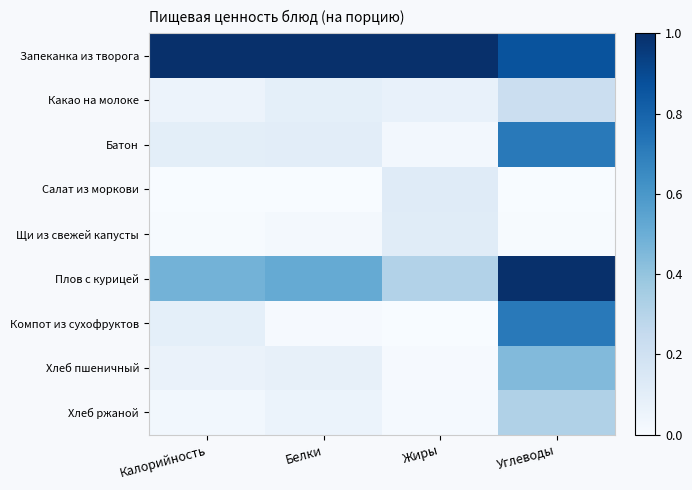

Reading right to left, transcribe all the data shown in this chart.

Запеканка из творога: Углеводы=0.9	Жиры=1.0	Белки=1.0	Калорийность=1.0
Какао на молоке: Углеводы=0.2	Жиры=0.1	Белки=0.1	Калорийность=0.1
Батон: Углеводы=0.7	Жиры=0.0	Белки=0.1	Калорийность=0.1
Салат из моркови: Углеводы=0.0	Жиры=0.1	Белки=0.0	Калорийность=0.0
Щи из свежей капусты: Углеводы=0.0	Жиры=0.1	Белки=0.0	Калорийность=0.0
Плов с курицей: Углеводы=1.0	Жиры=0.3	Белки=0.5	Калорийность=0.5
Компот из сухофруктов: Углеводы=0.7	Жиры=0.0	Белки=0.0	Калорийность=0.1
Хлеб пшеничный: Углеводы=0.4	Жиры=0.0	Белки=0.1	Калорийность=0.1
Хлеб ржаной: Углеводы=0.3	Жиры=0.0	Белки=0.1	Калорийность=0.0